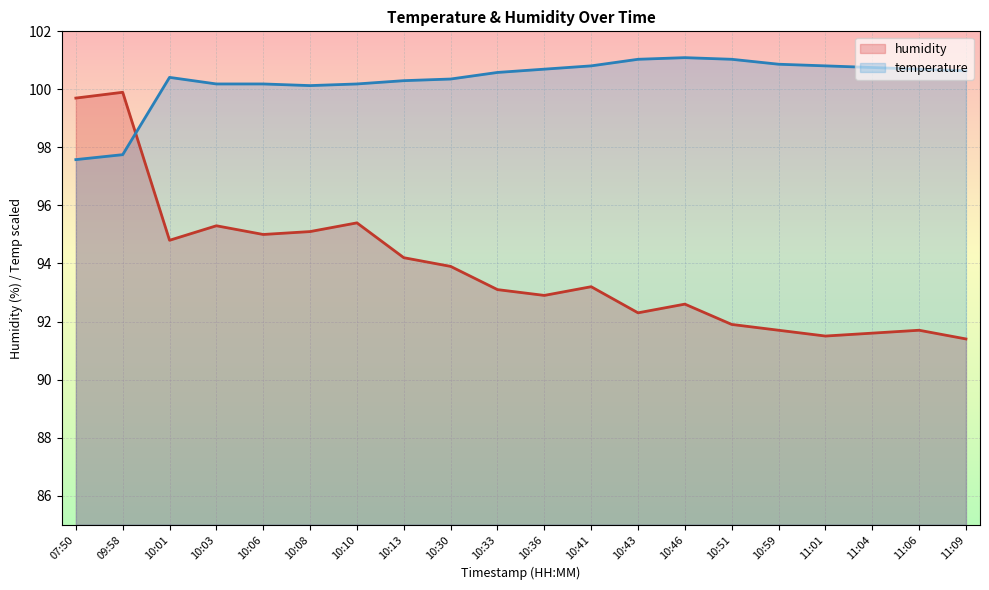

What is the sum of all humidity values?

1877.2